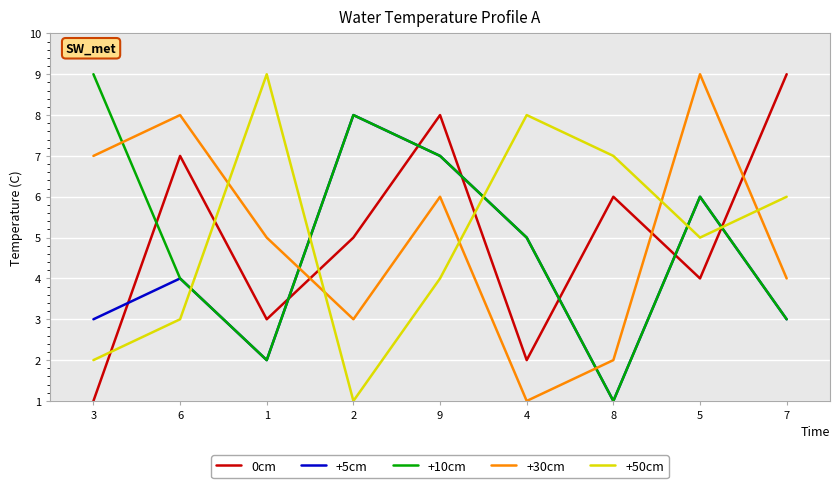

In +10cm, how many points are lower than both neighbors (excluding endpoints)?

2